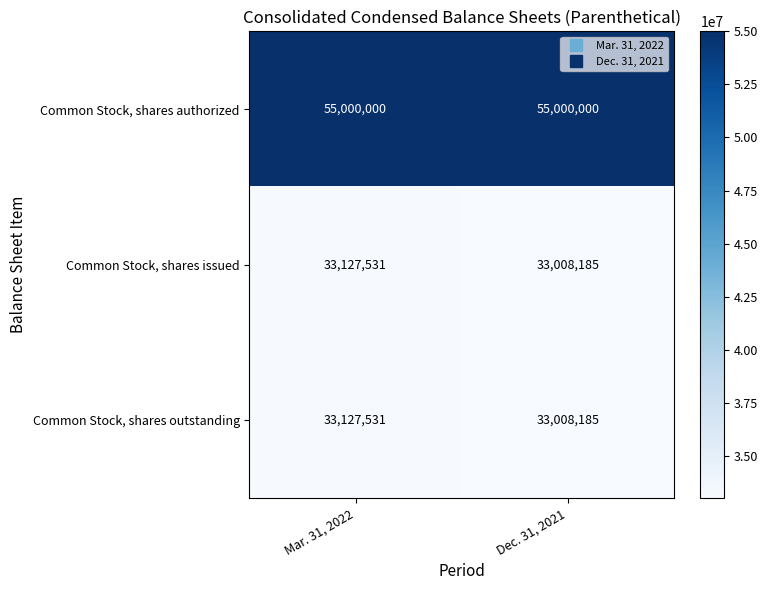

What is the smallest value displayed?

33008185